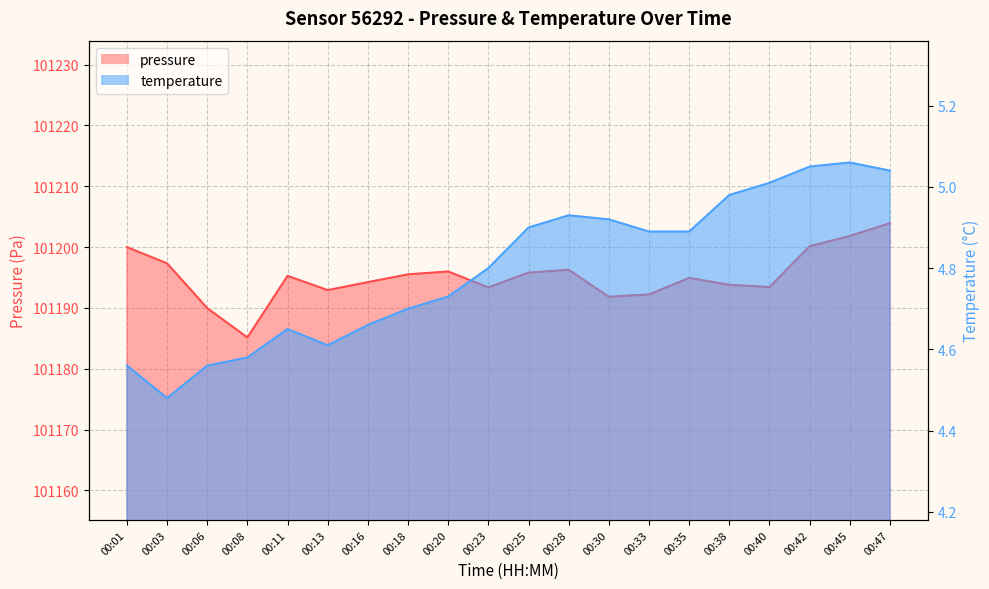

In pressure, how many points are lower than both neighbors (excluding endpoints)?

5